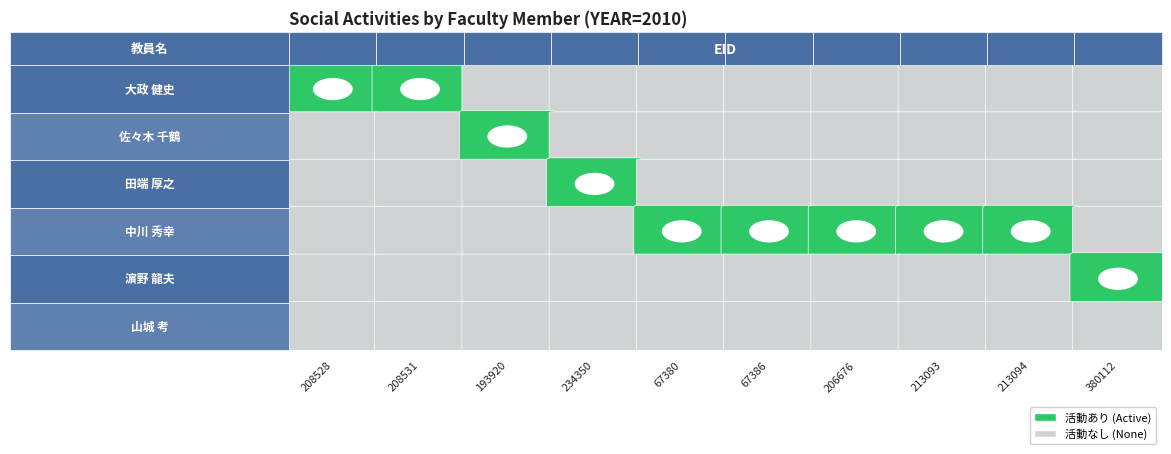

What is the difference between the maximum and minimum values in the 濵野 龍夫 series?

1